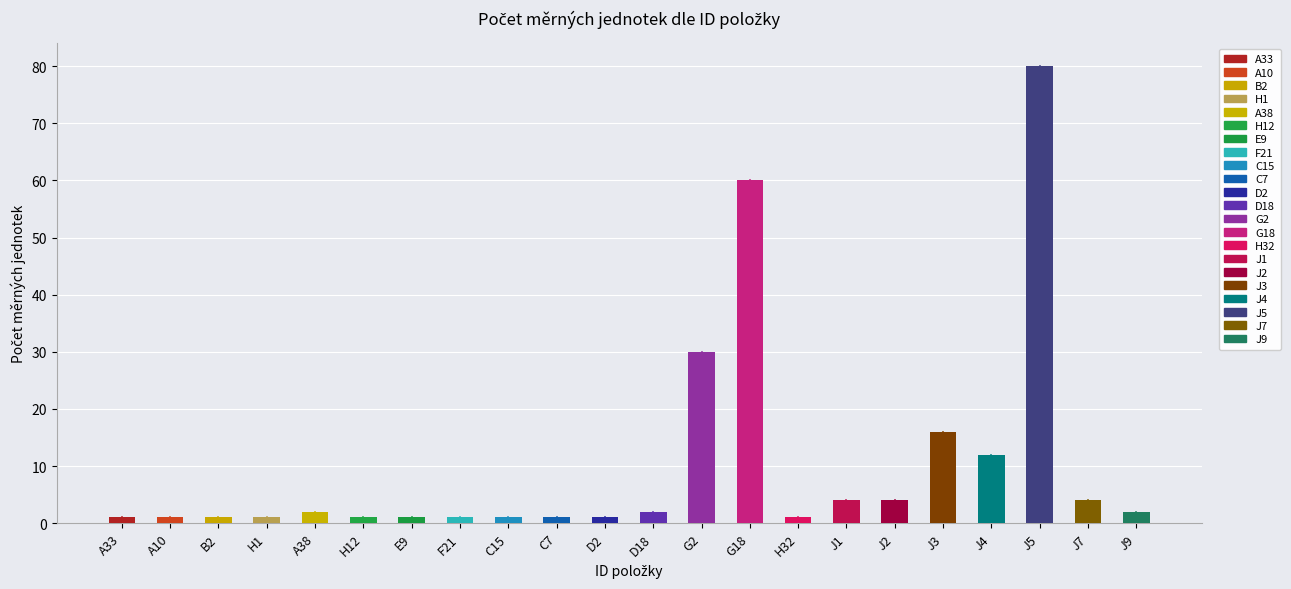

Which has a higher value, J7 or E9?

J7